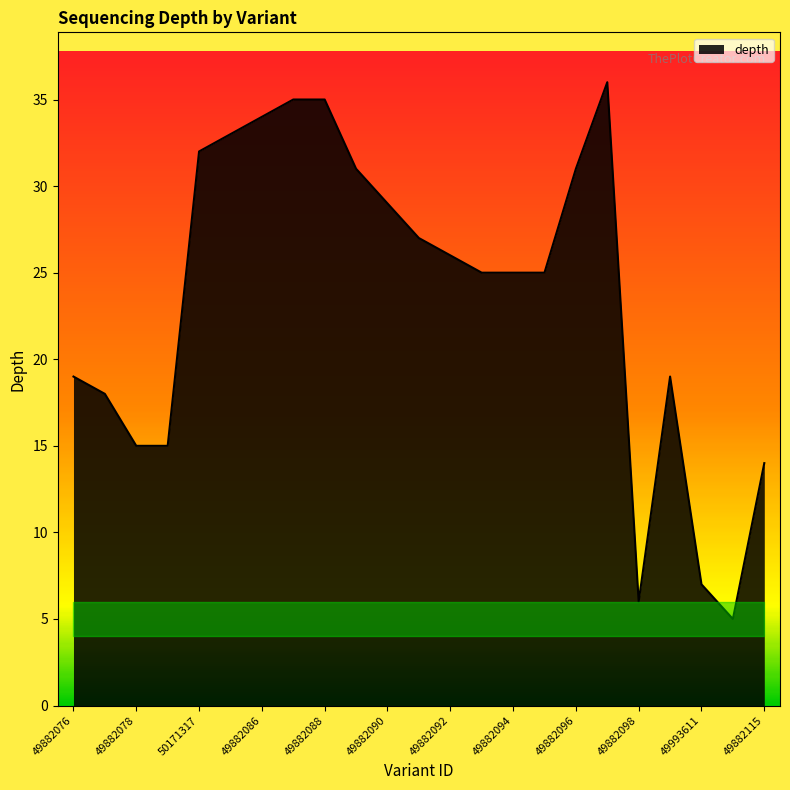

What is the difference between the maximum and minimum values?

31